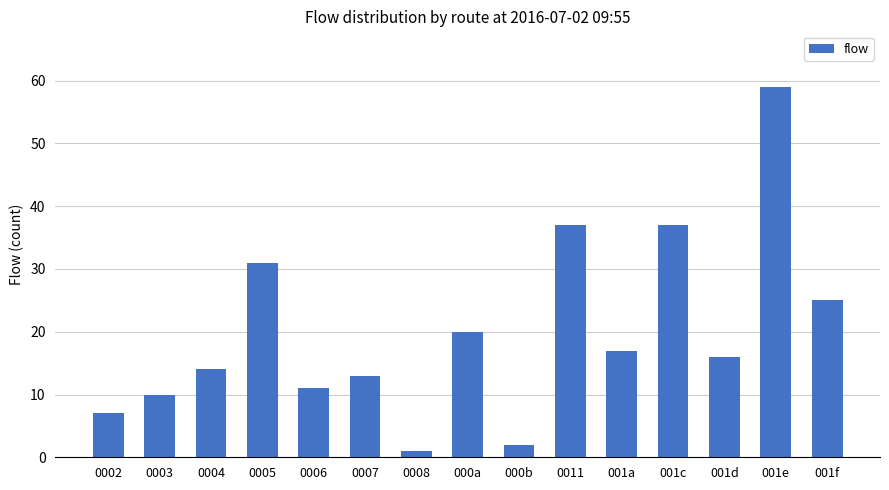

How many values are below 16?

7